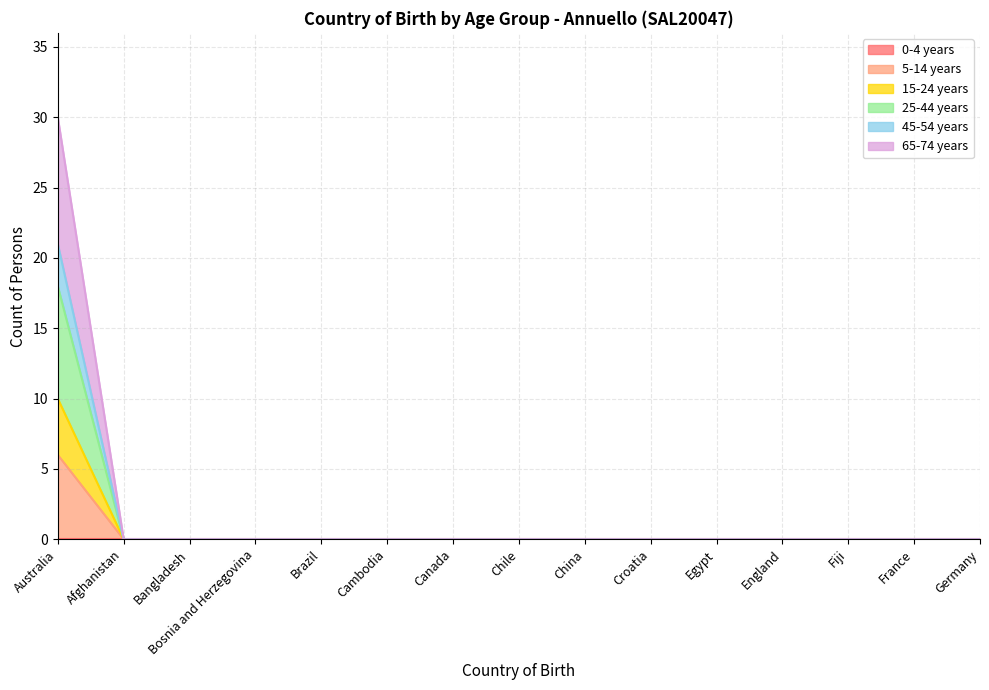

How many lines are shown in the chart?

6